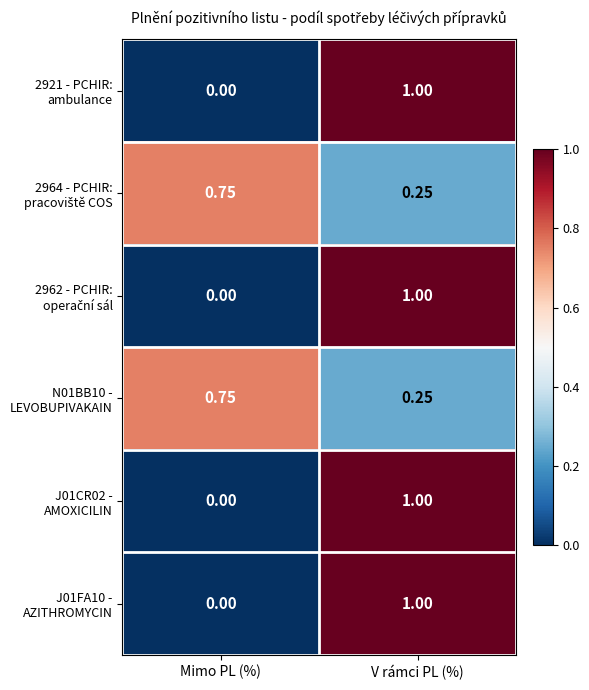

At which category is the sum across all series the highest?

V rámci PL (%)